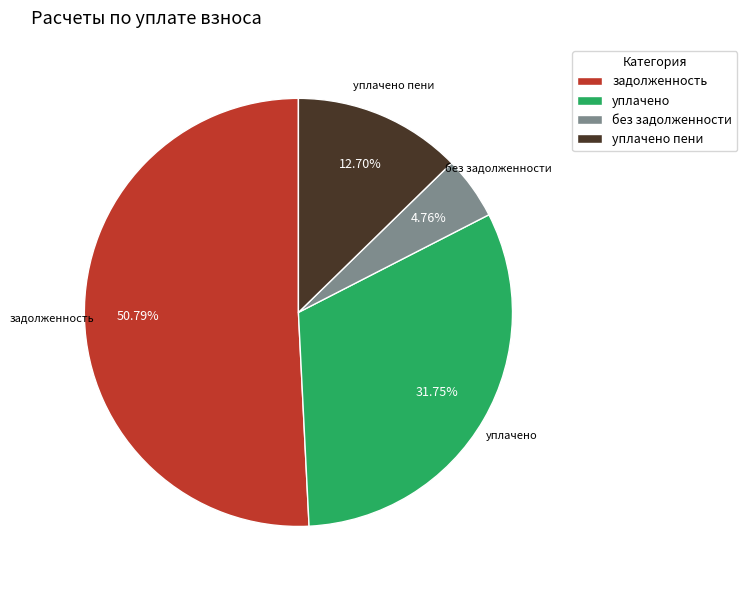

Combined, do уплачено пени and задолженность account for over 50%?

Yes